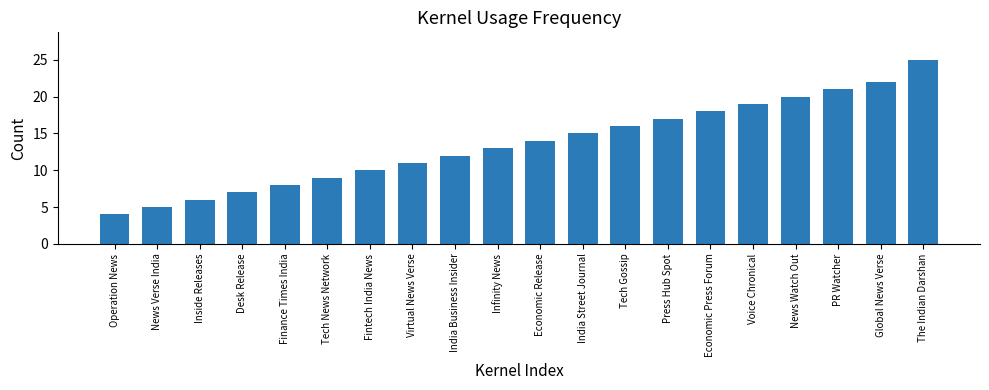

Between Economic Press Forum and PR Watcher, which is larger?

PR Watcher